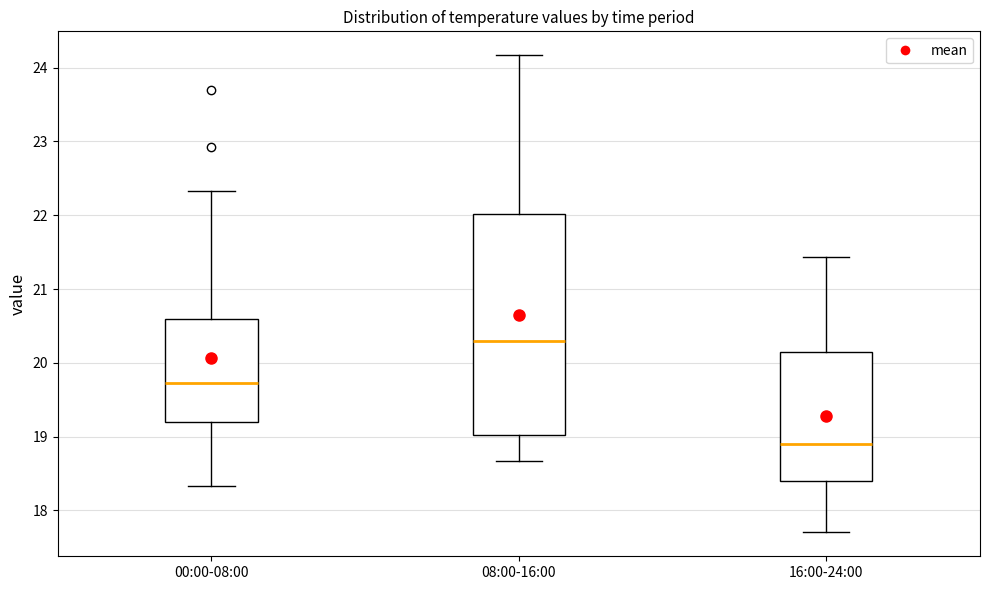

Reading left to right, transcribe this box plot: for each box, give where its median line is, the range the box spans, and where its two whiskers end, as read against the y-axis. The values are not printed on the chart, so give them approximately, as read against the axis.

00:00-08:00: median 19.7, box 19.2 to 20.6, whiskers 18.3 to 22.3
08:00-16:00: median 20.3, box 19.0 to 22.0, whiskers 18.7 to 24.2
16:00-24:00: median 18.9, box 18.4 to 20.1, whiskers 17.7 to 21.4